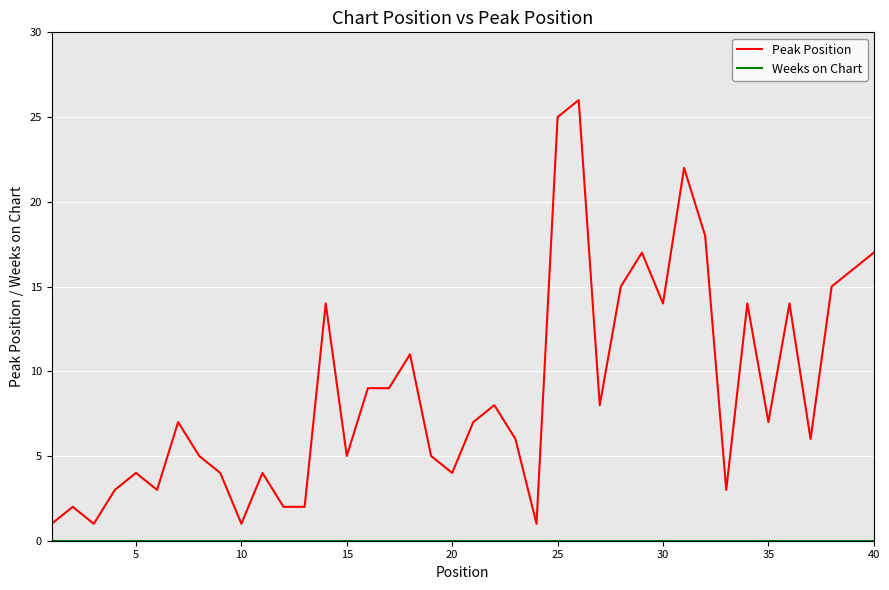

How many series are shown in this chart?

2